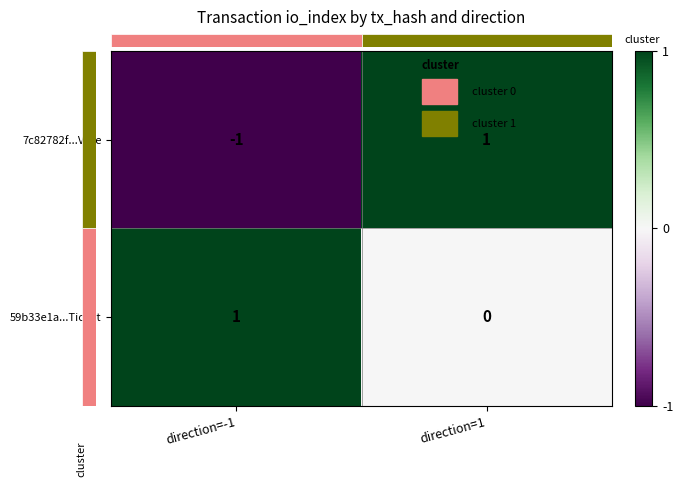

Which series has the widest spread of values?

7c82782f...Vote